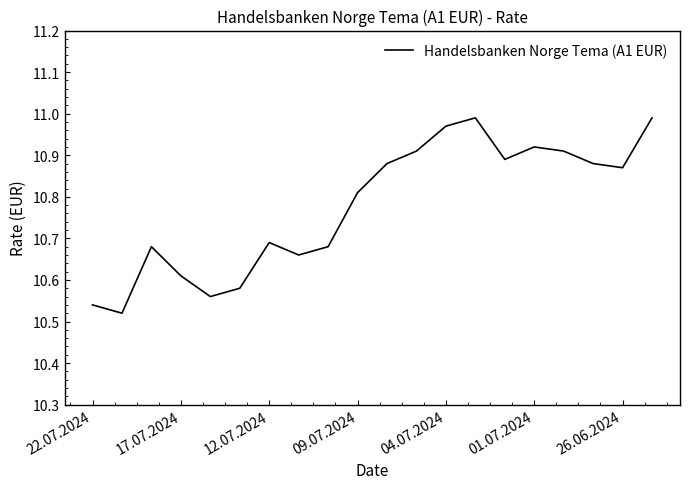

What is the difference between the maximum and minimum values?

0.5